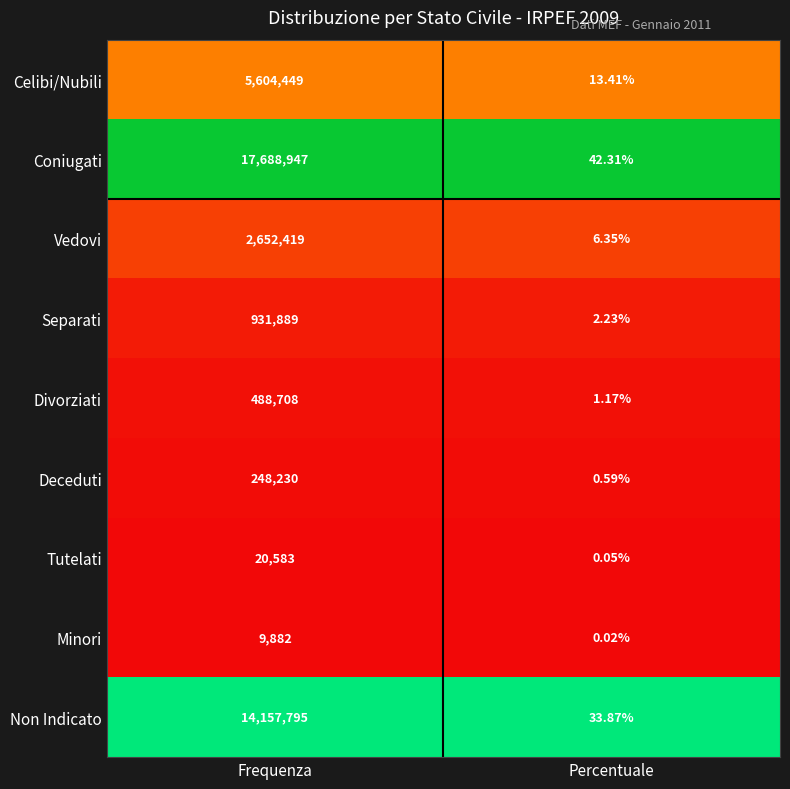

At how many categories does at least one series exceed 0?

2